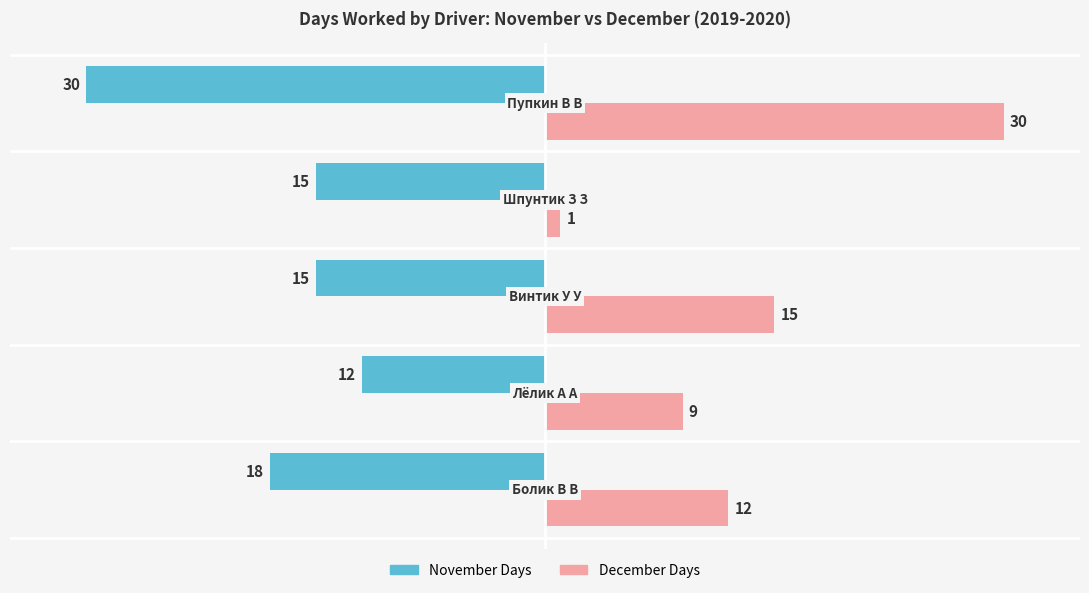

At how many categories does at least one series exceed 21?

1